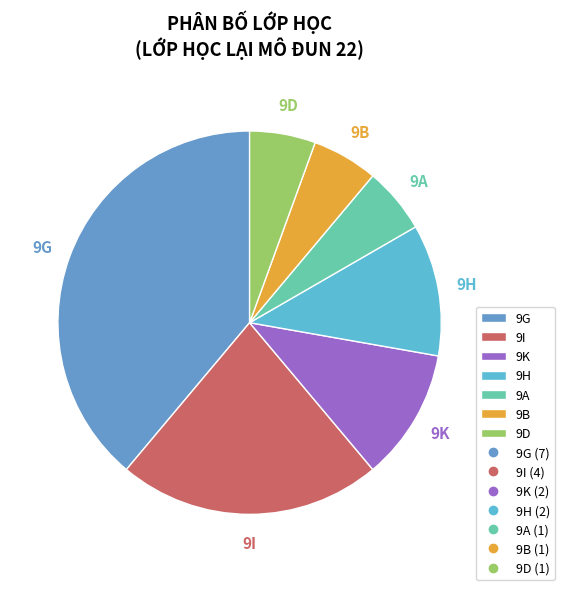

Does any single category account for the majority?

No